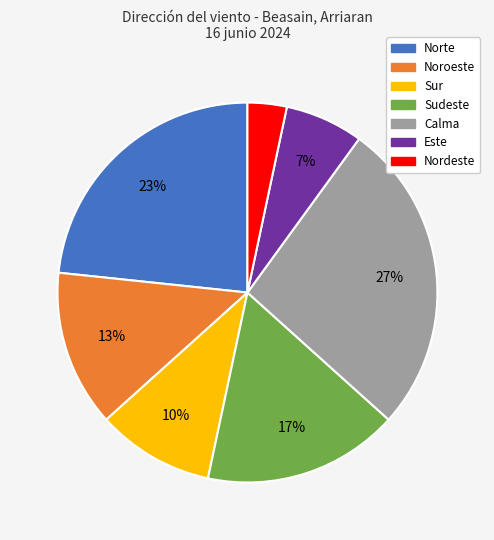

Do Calma and Nordeste together represent more than half of the pie?

No